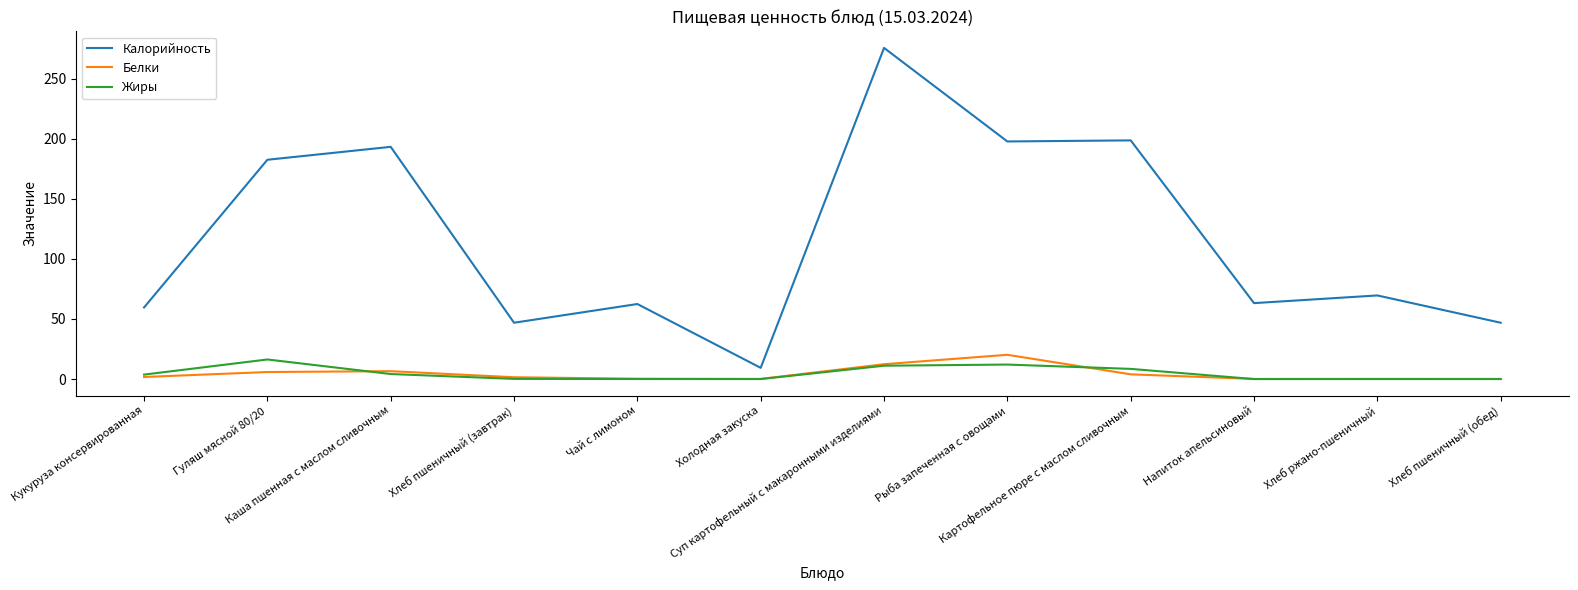

What is the difference between the second highest and minimum values in the Калорийность series?

189.3